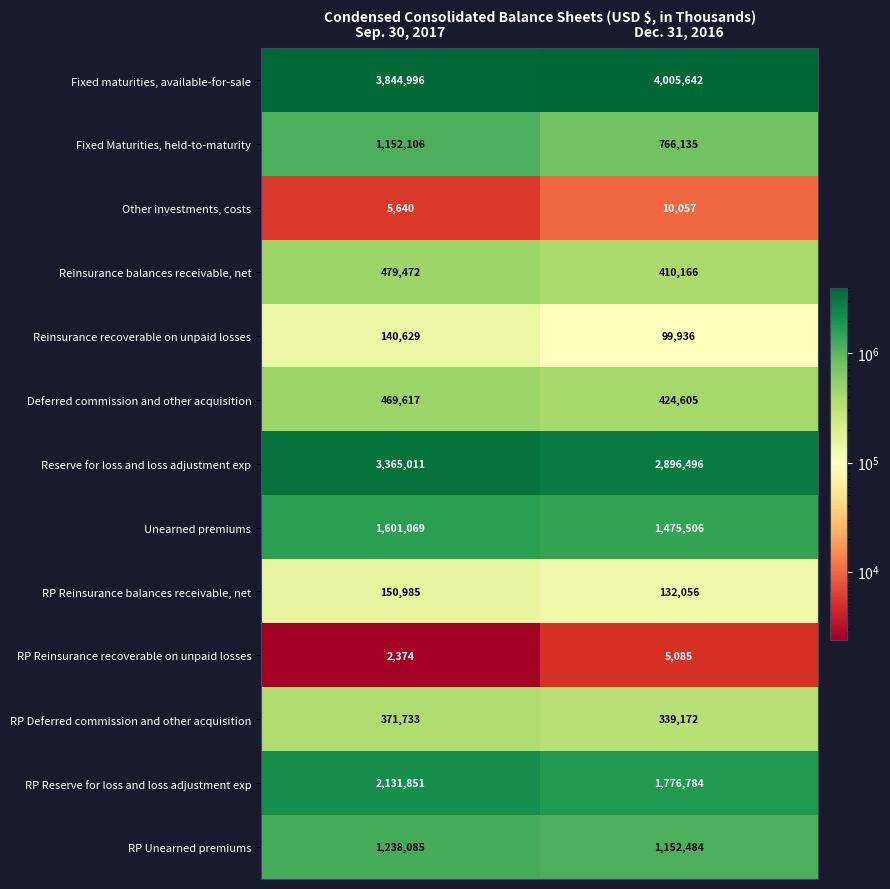

What is the total value across all series at Dec. 31, 2016?

13494124